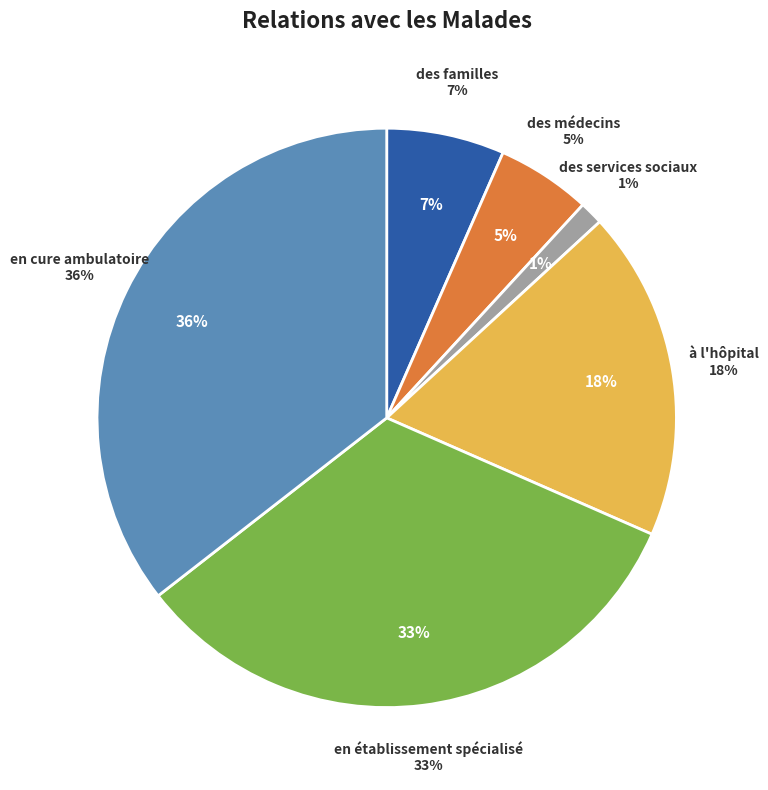

How many slices are in this pie chart?

6